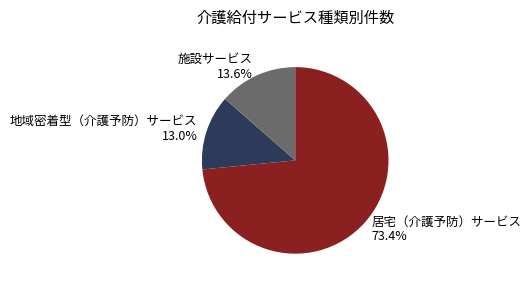

Which slice is the largest?

居宅（介護予防）サービス